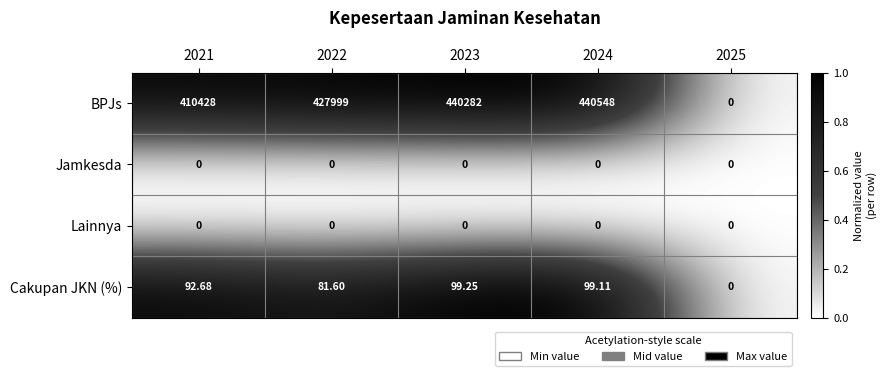

Which series has the largest range (max minus min)?

BPJs